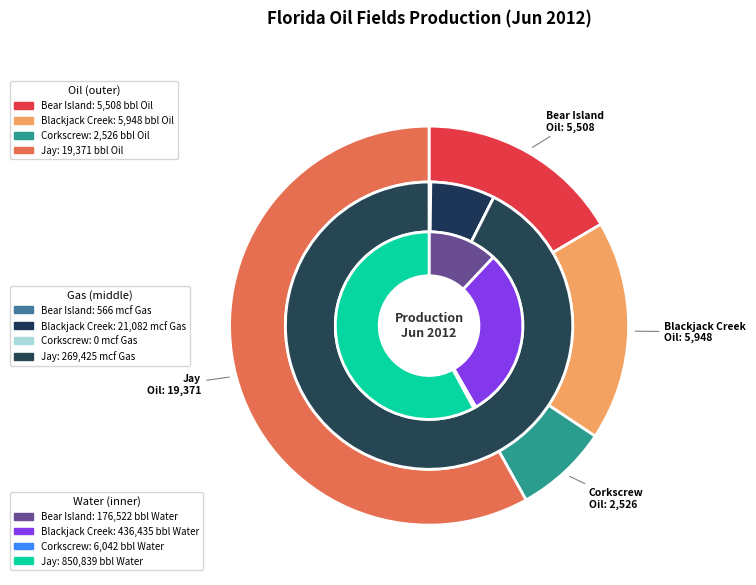

What is the largest slice in the pie chart?

Jay